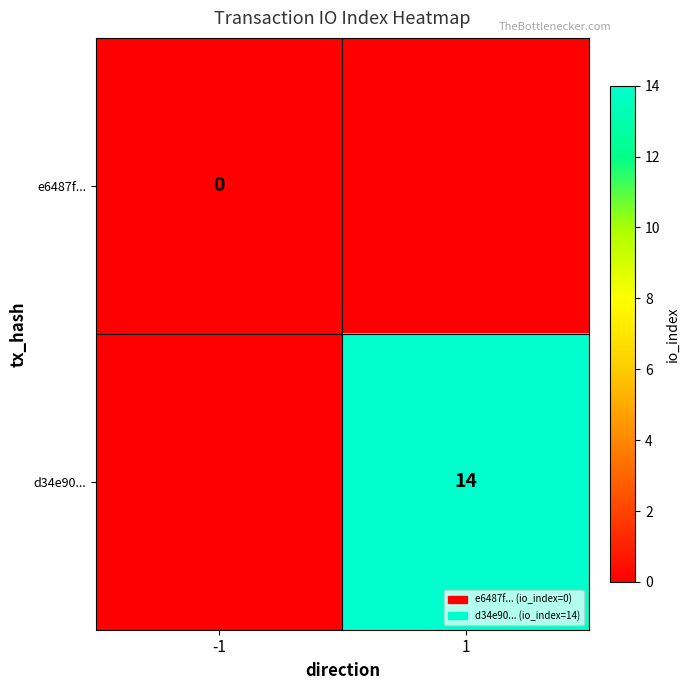

Is it true that d34e90... equals 14 at 1?

True